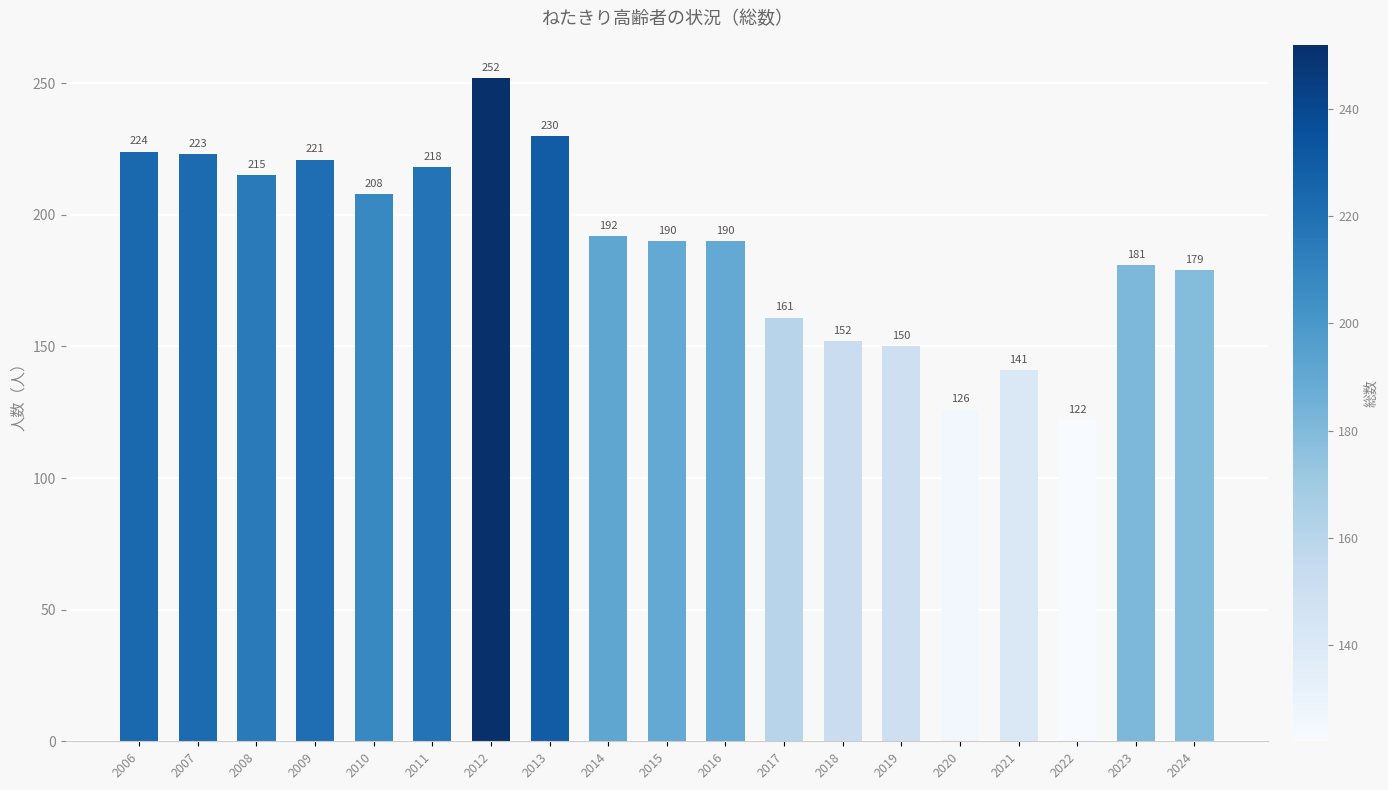

What is the change in value from 2018 to 2020?

-26